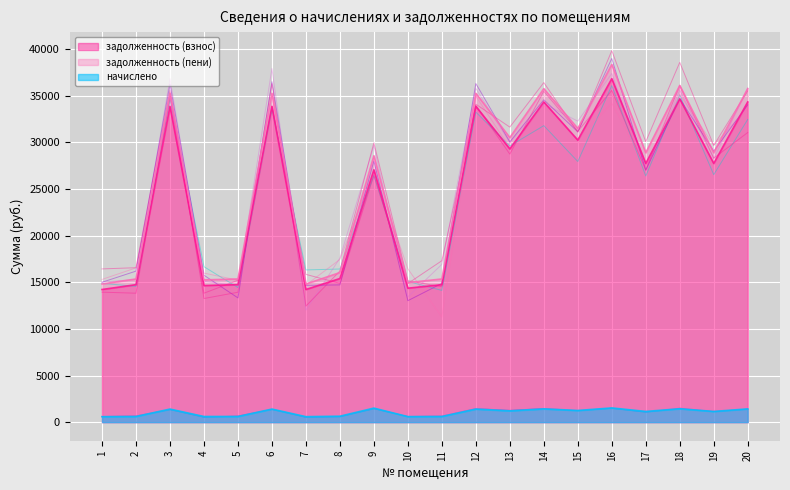

How many interior local peaks does the задолженность (взнос) series have?

7